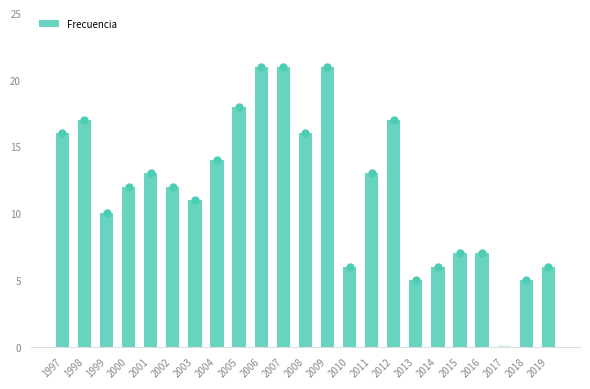

What is the value of the 10th bar from the left?

21